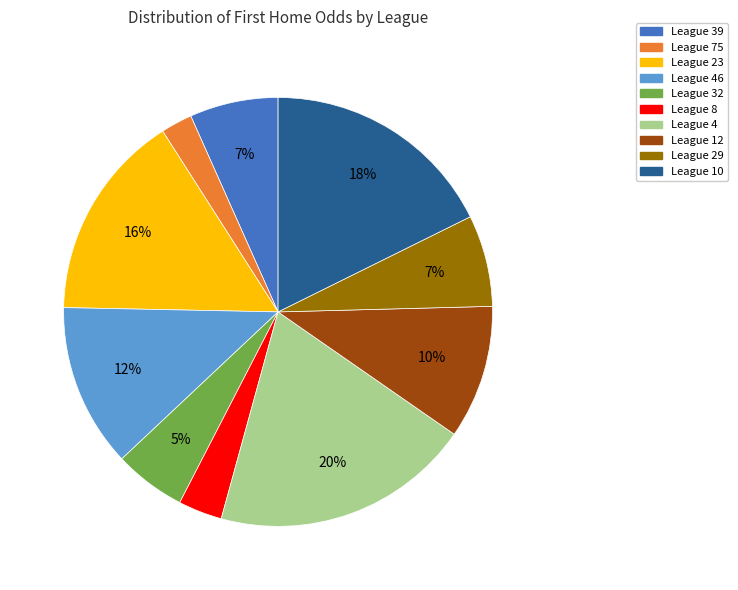

To the nearest percent, what is the average slice percentage?

10%